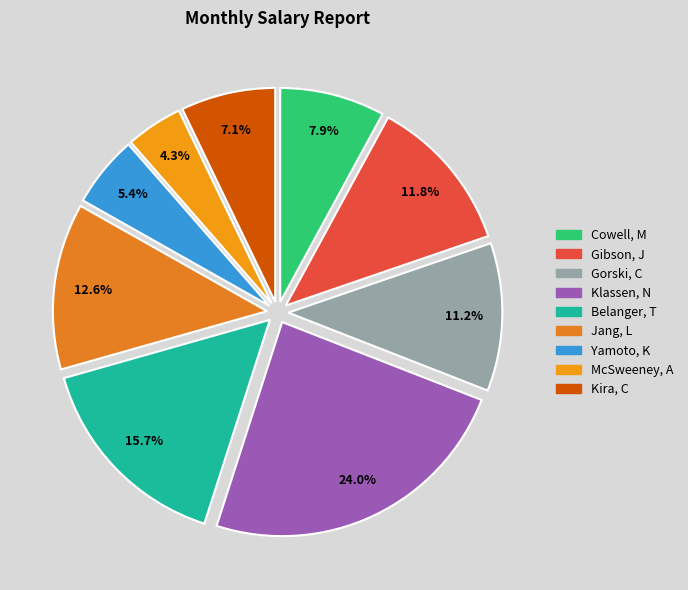

How many segments does this pie chart have?

9